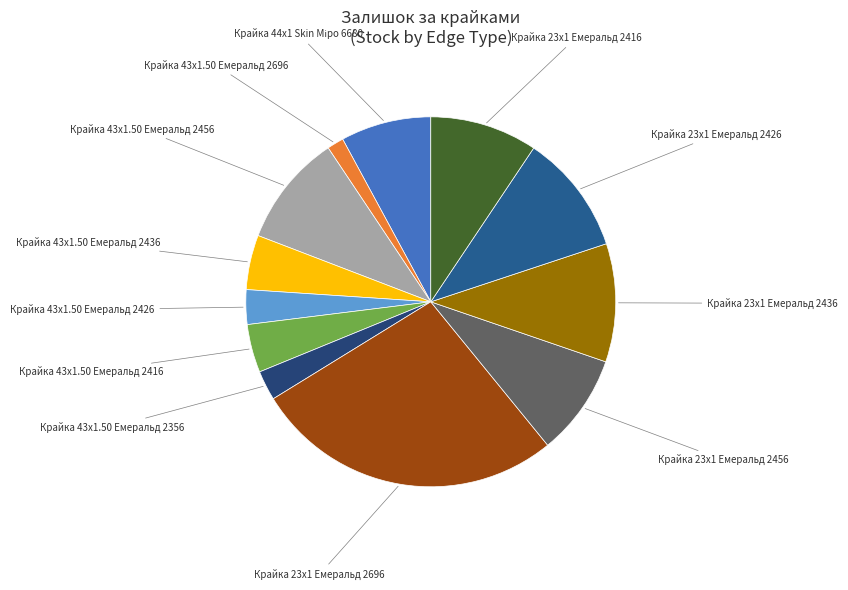

Combined, do Крайка 43x1.50 Емеральд 2436 and Крайка 43x1.50 Емеральд 2416 account for over 50%?

No